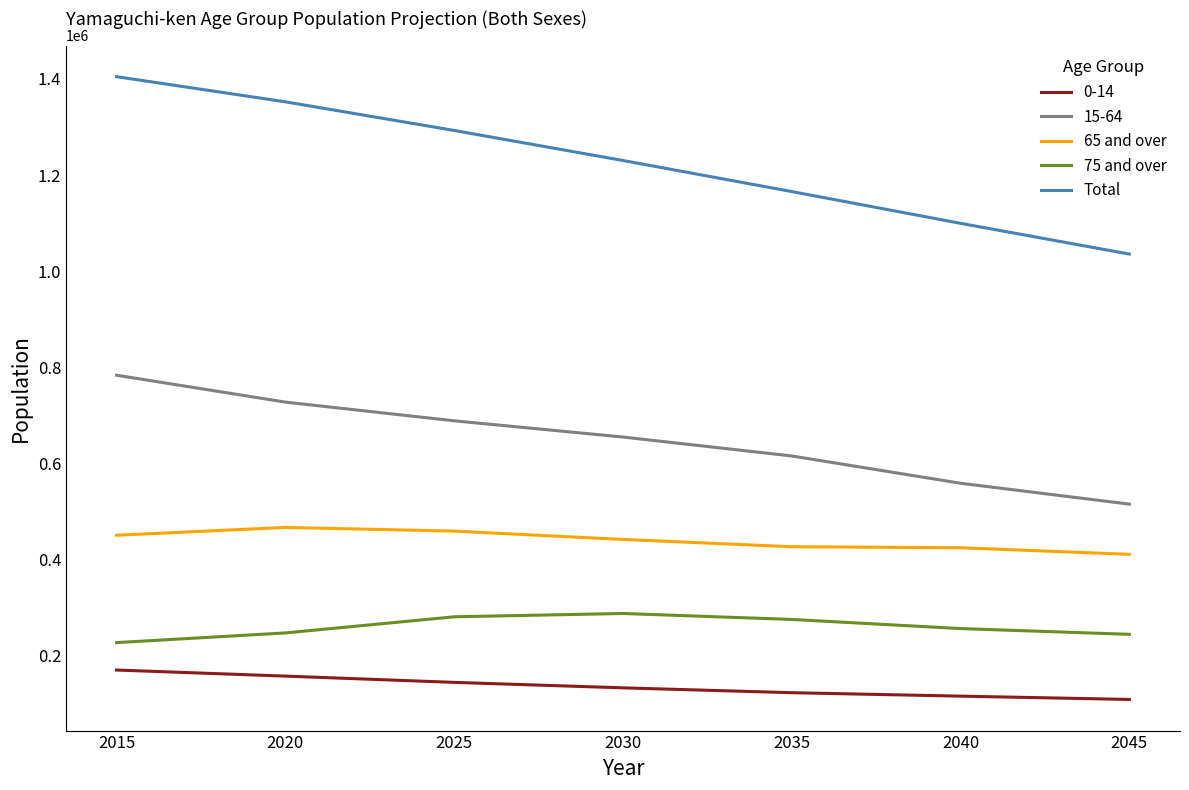

True or false: 15-64 and 75 and over intersect in this chart.

False